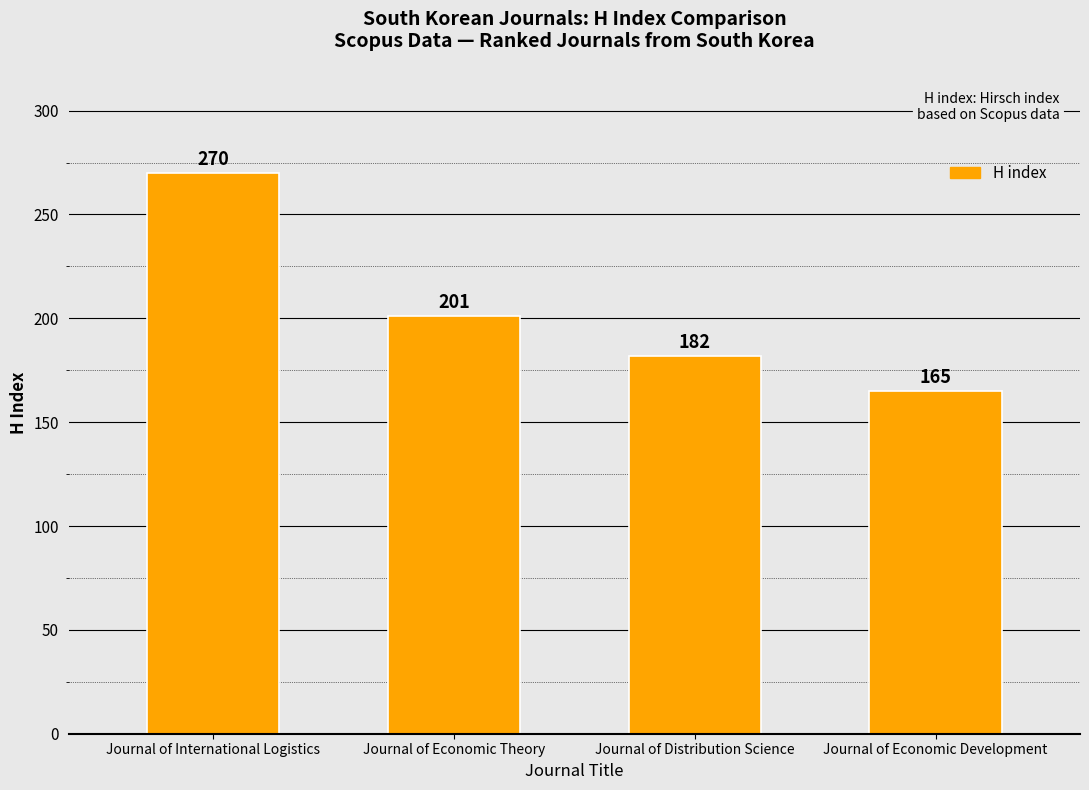

How many values are below 201?

2